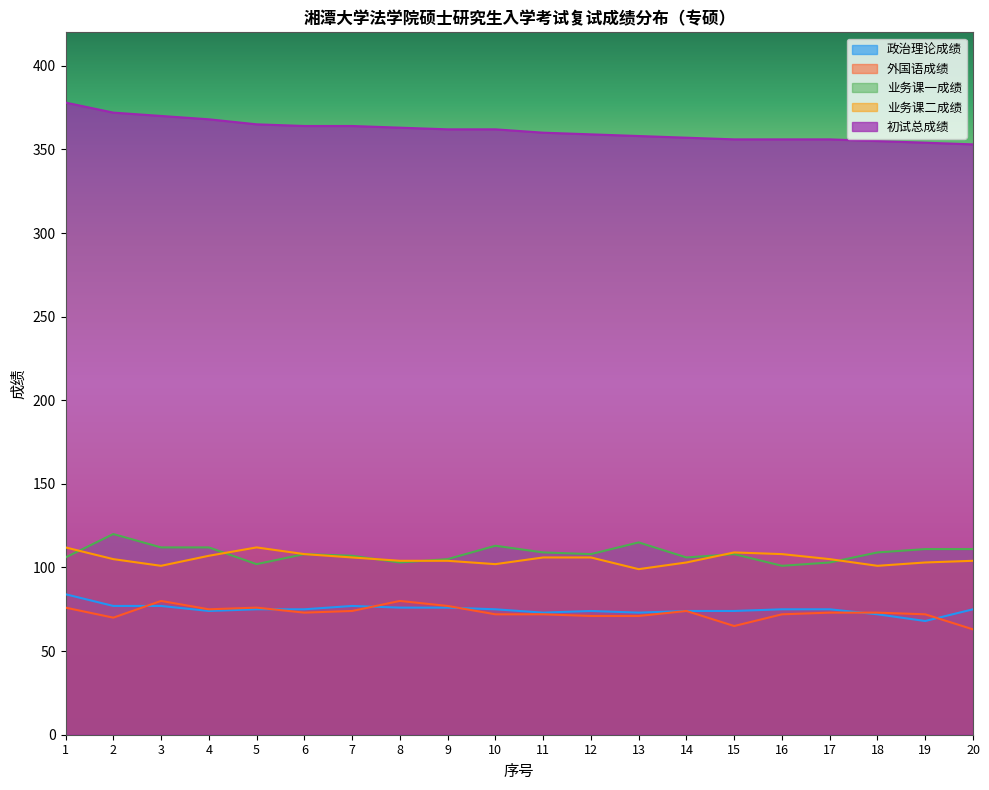

What is the value of the 业务课二成绩 point at the 17th from the left?

105